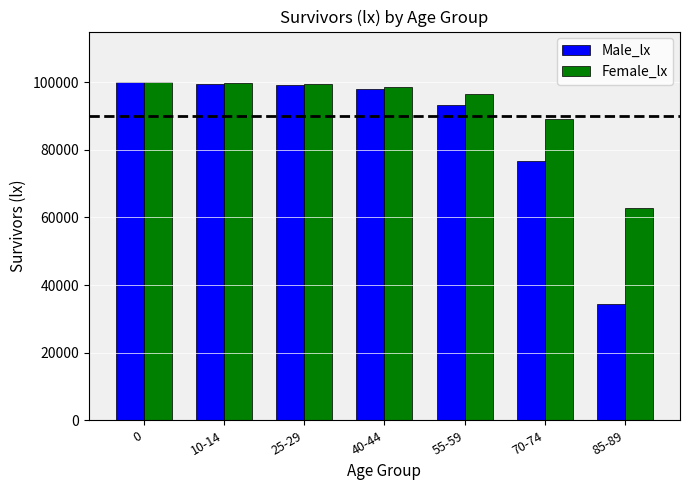

List the series in order of their overall mean, lowest first.

Male_lx, Female_lx